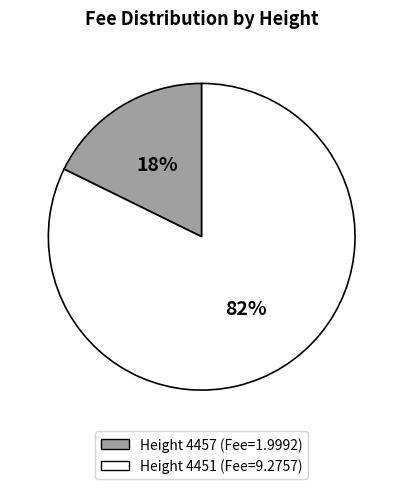

To the nearest percent, what is the average slice percentage?

50%